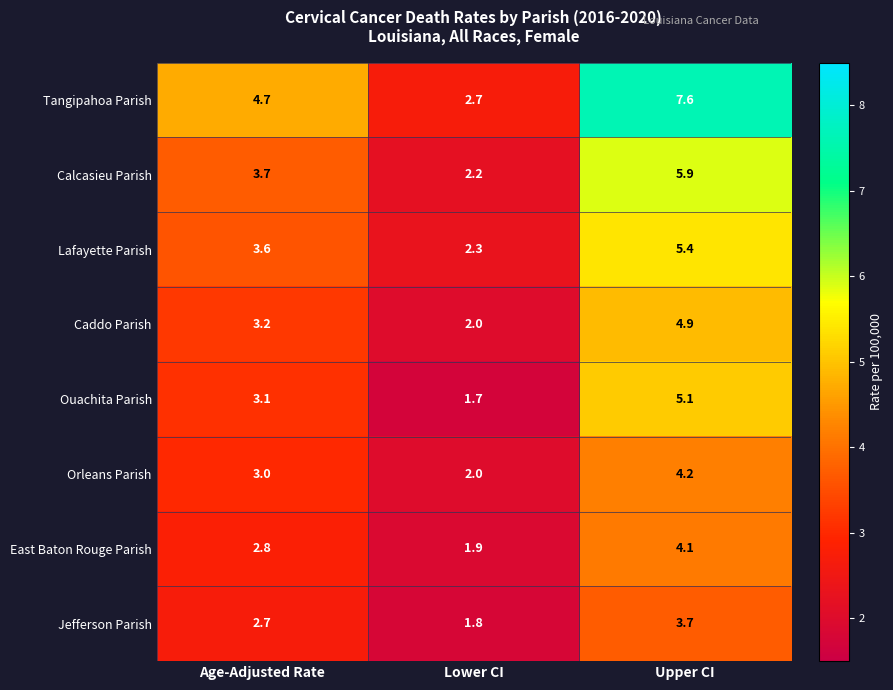

Which series has the largest total across all categories?

Tangipahoa Parish